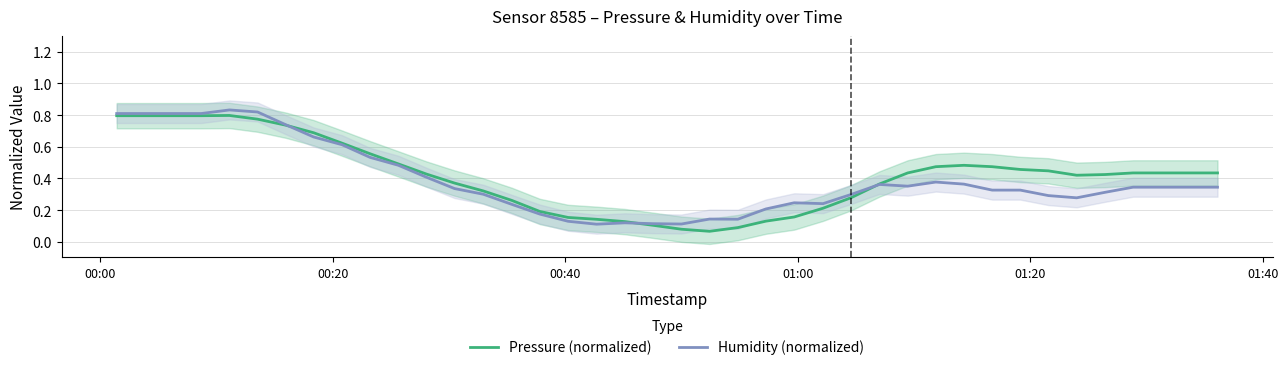

The Pressure (normalized) series shows 0.6 at 28. True or false?

False